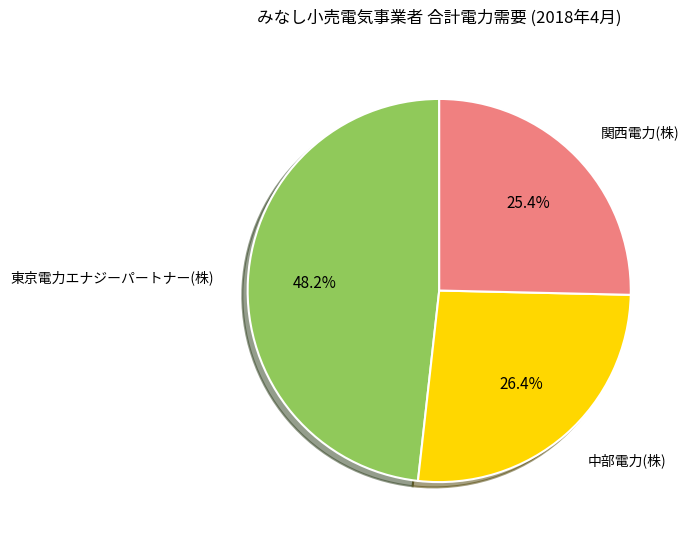

What is the ratio of the value at 関西電力(株) to the value at 中部電力(株)?

1.0